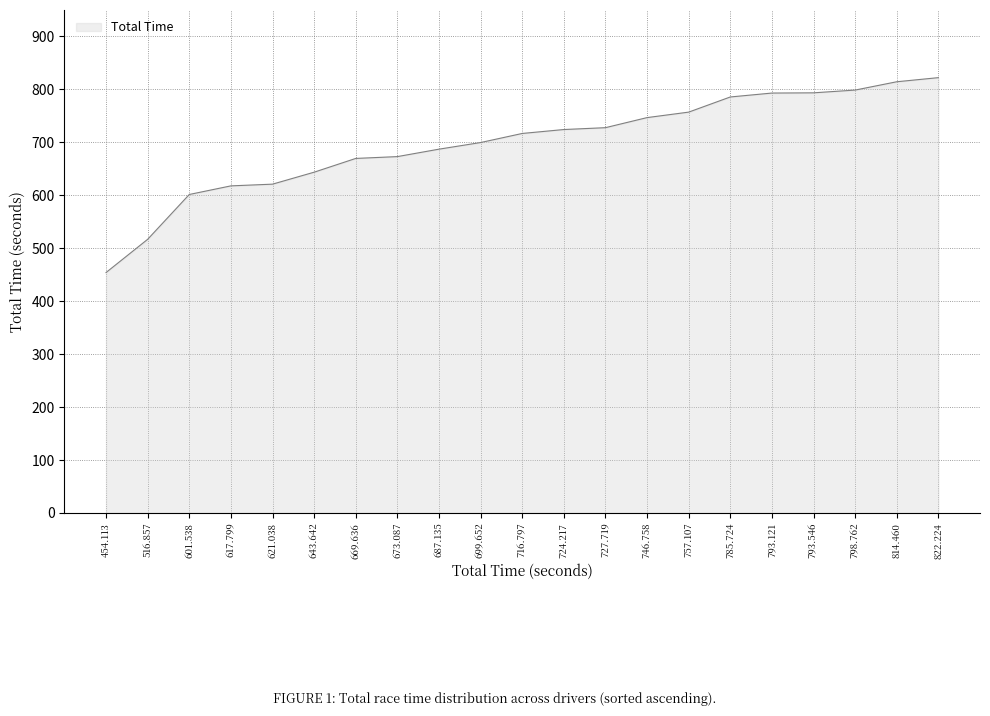

What is the difference between the values at 601.538 and 687.135?

85.6